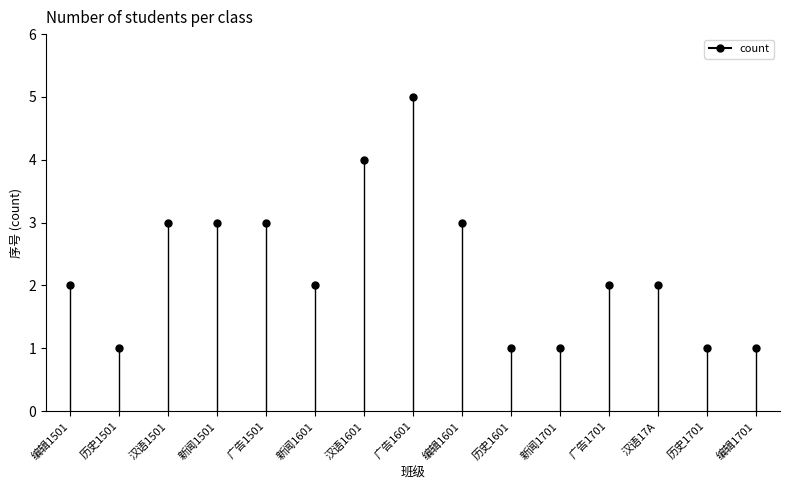

Where does the data first go above 2?

汉语1501